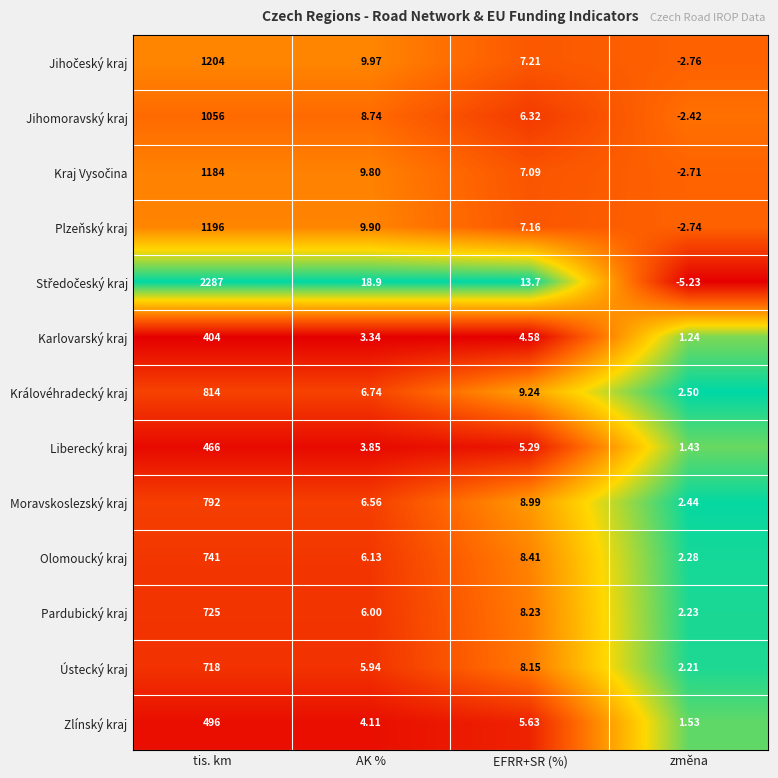

At which label does Jihomoravský kraj reach its peak?

tis. km